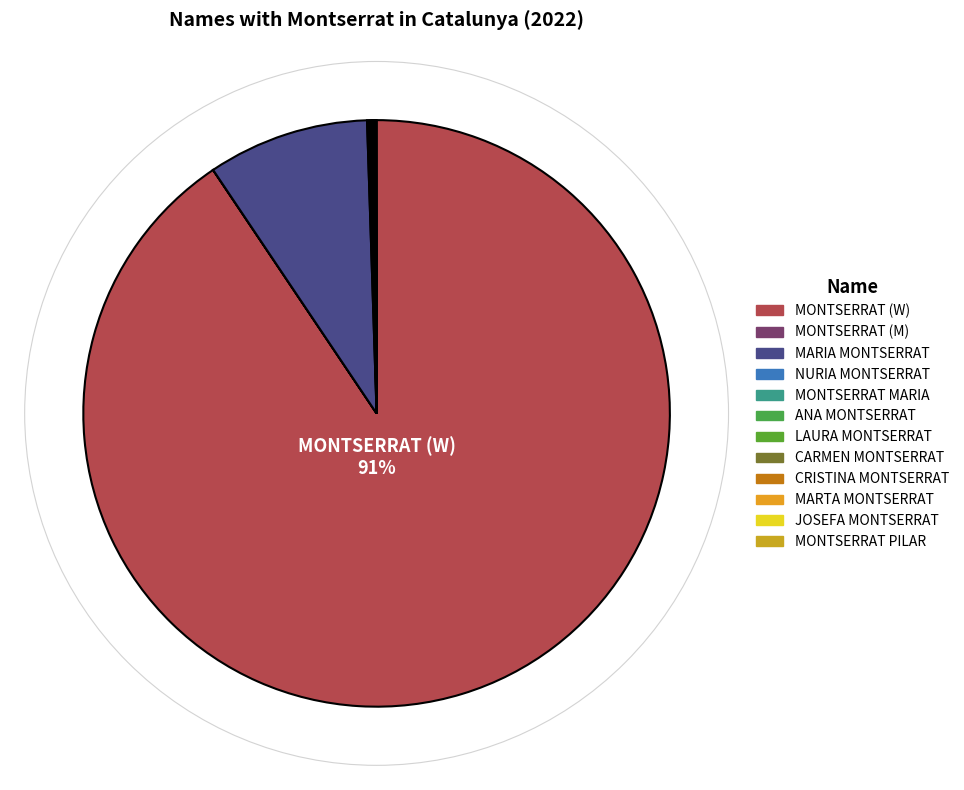

Is it true that CRISTINA MONTSERRAT is 0% of the pie?

True